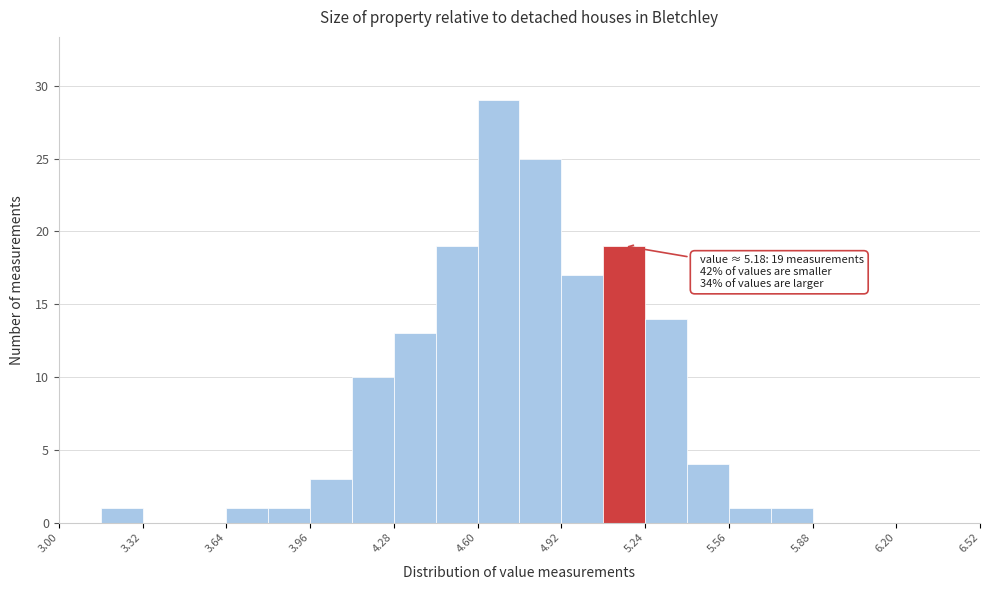

Around what value on the x-axis is the tallest bar? Give the approximate position of its centre, as read against the axis.

4.70